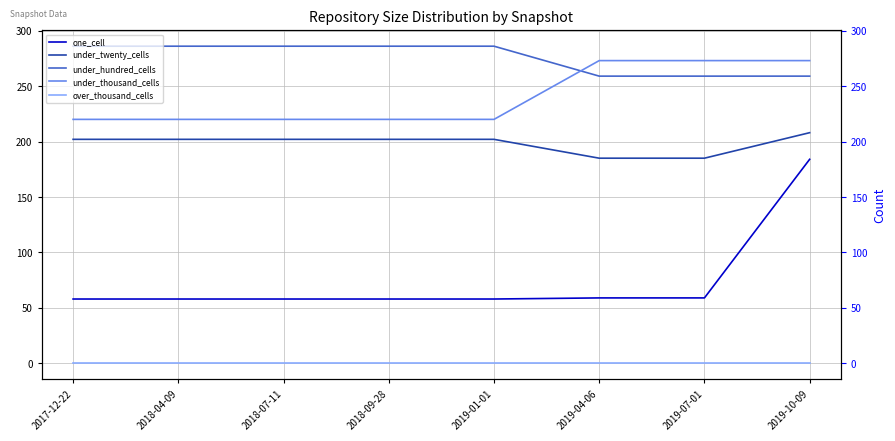

Does the chart display data point markers on the line(s)?

No